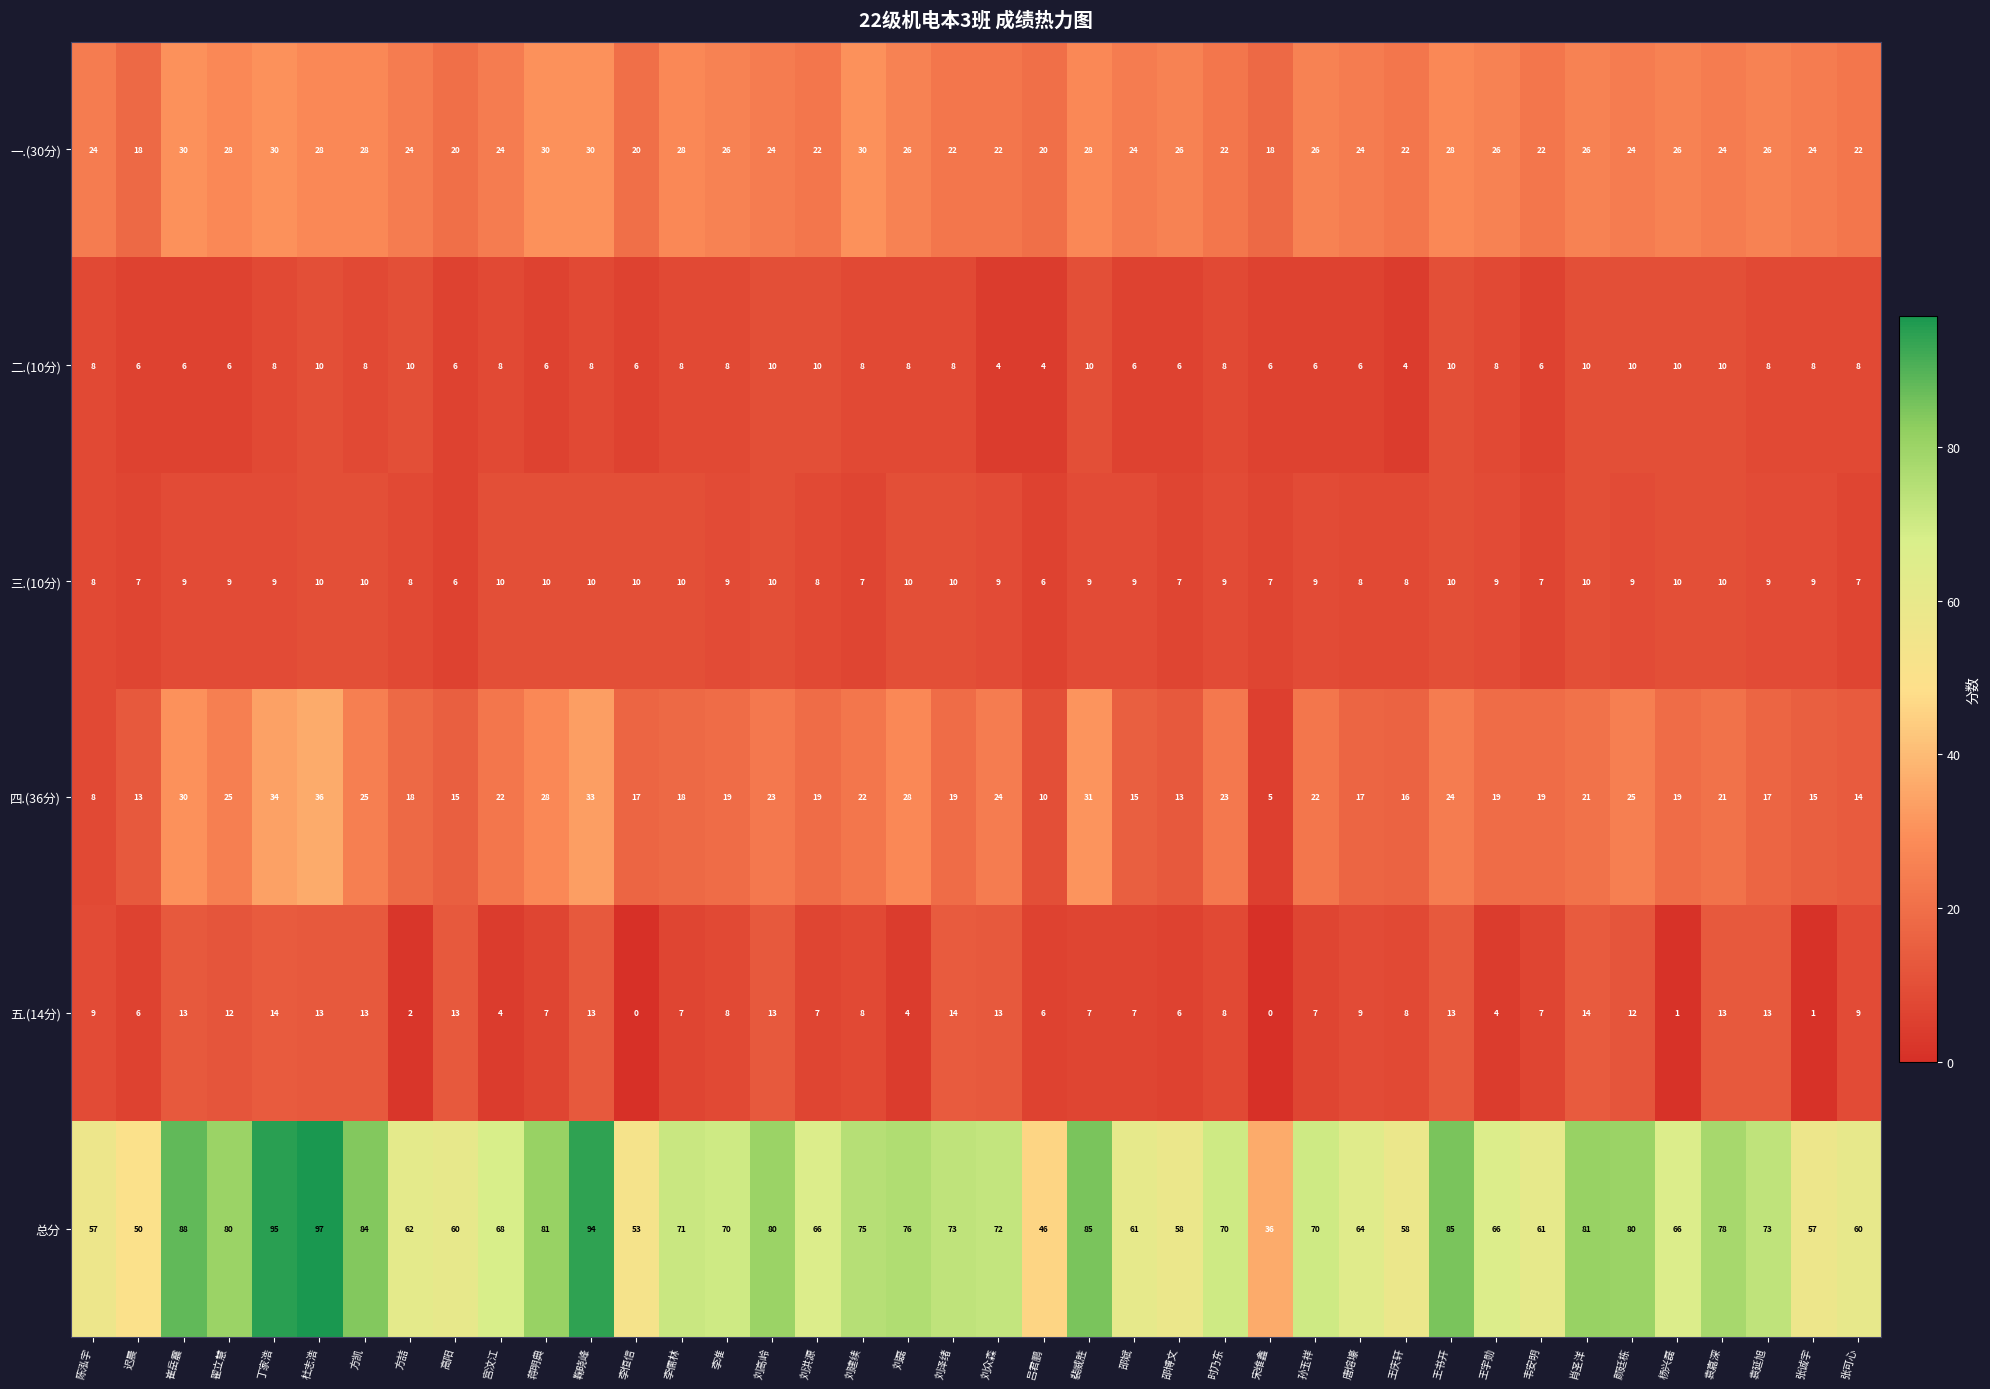

How many categories are shown in the chart?

40